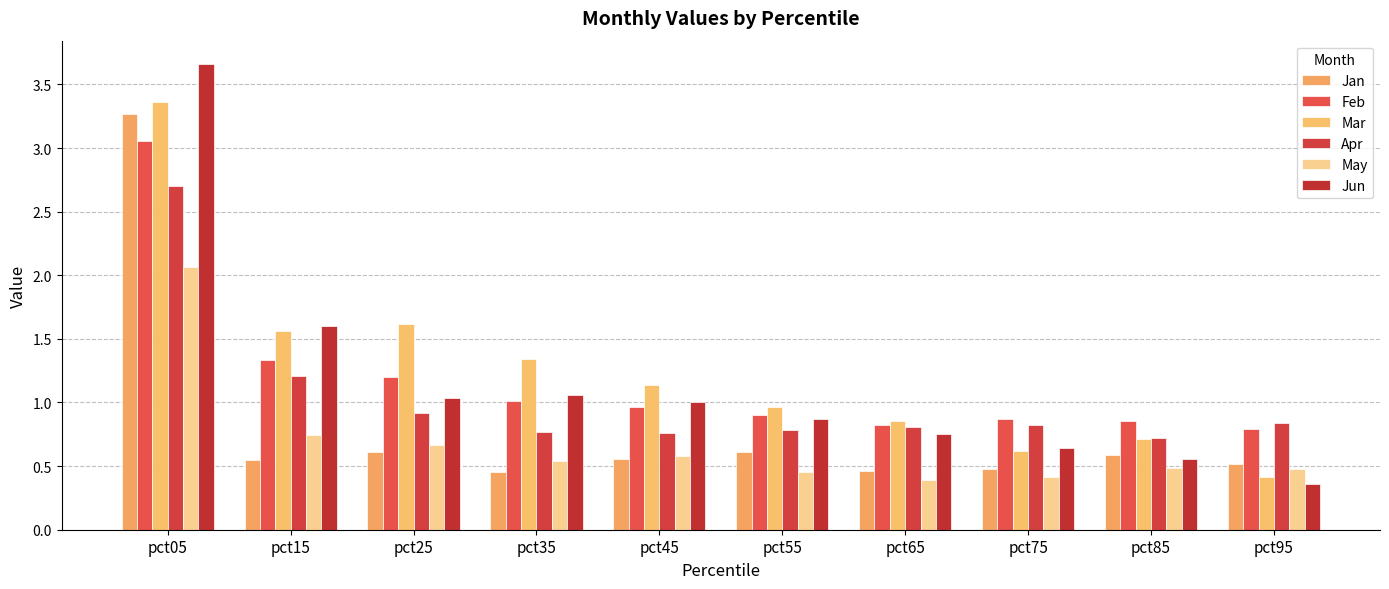

How many bars are there in each group?

6